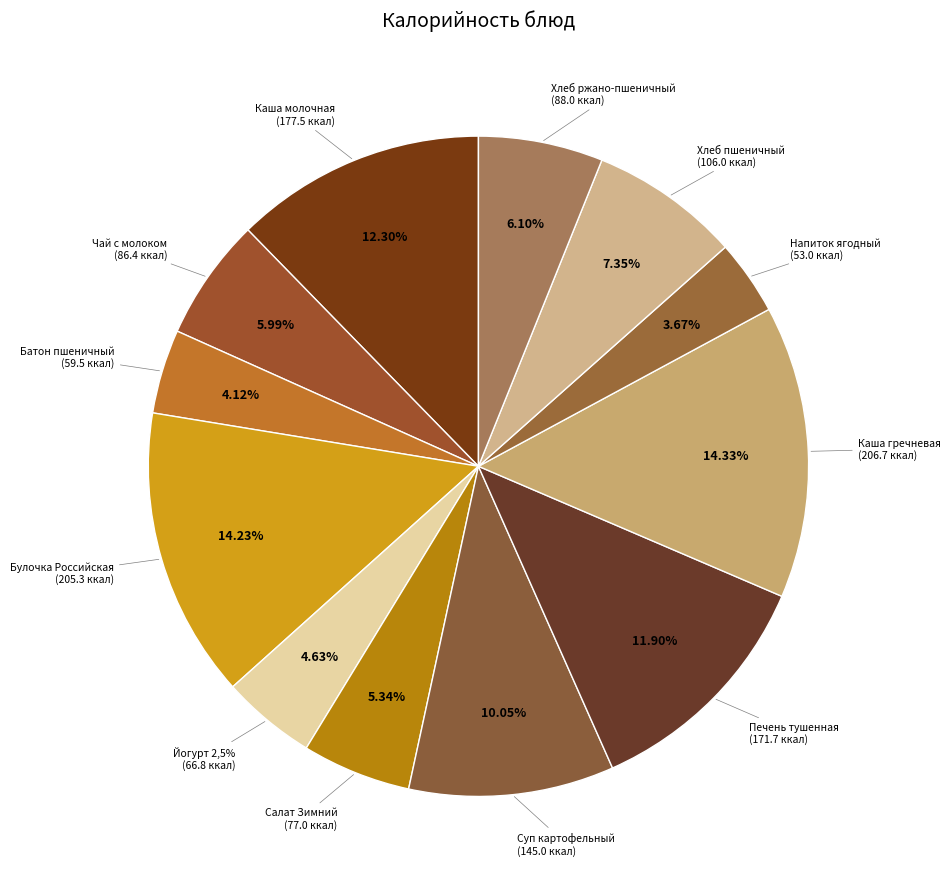

What percentage do Каша Полезная молочная жидкая and Хлеб ржано-пшеничный together represent?

18.4%